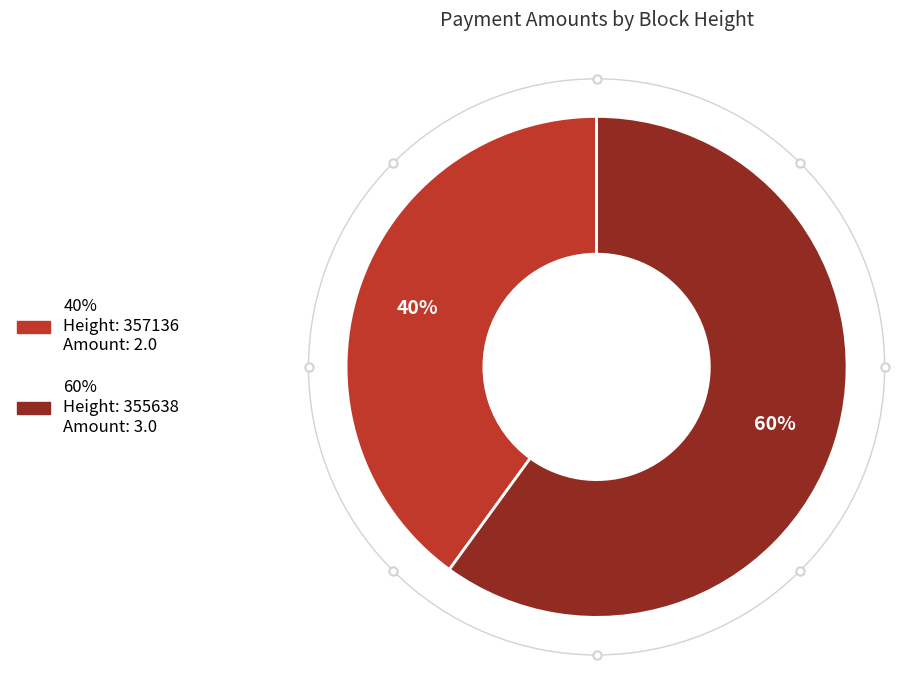

Is there any slice that represents more than half of the pie?

Yes